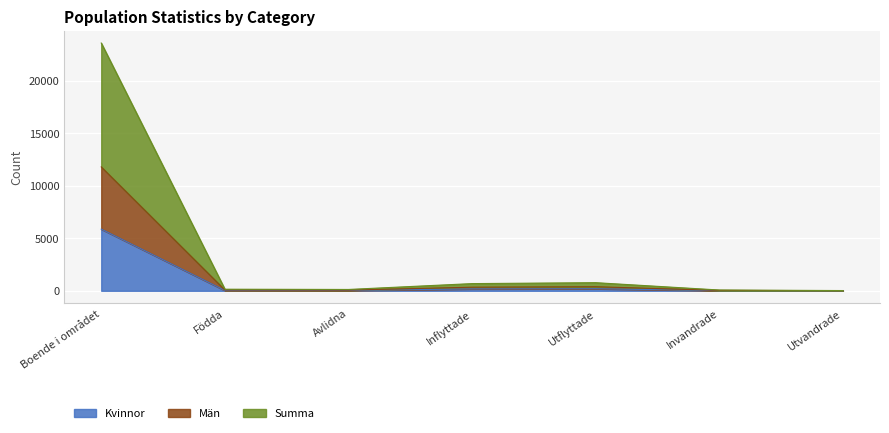

The value of Summa at Utflyttade is 772. True or false?

True